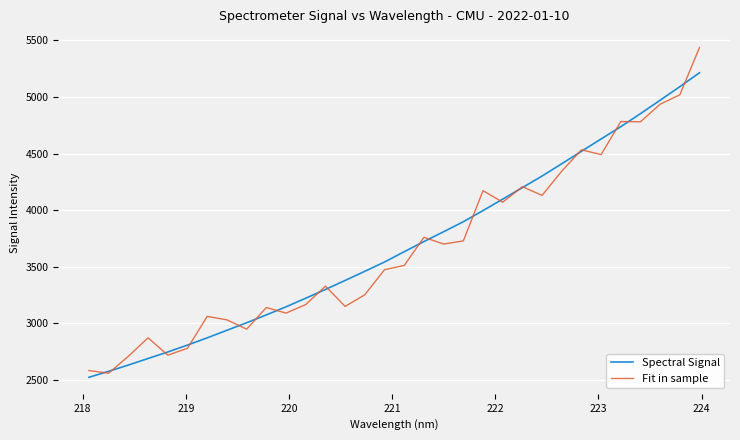

How many distinct data groups are displayed?

2